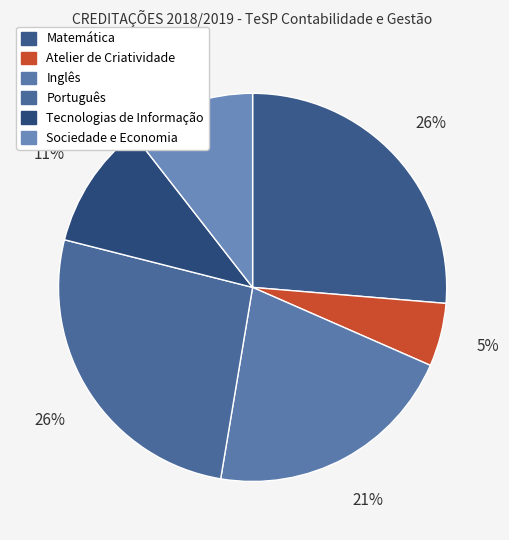

Does any single category account for the majority?

No